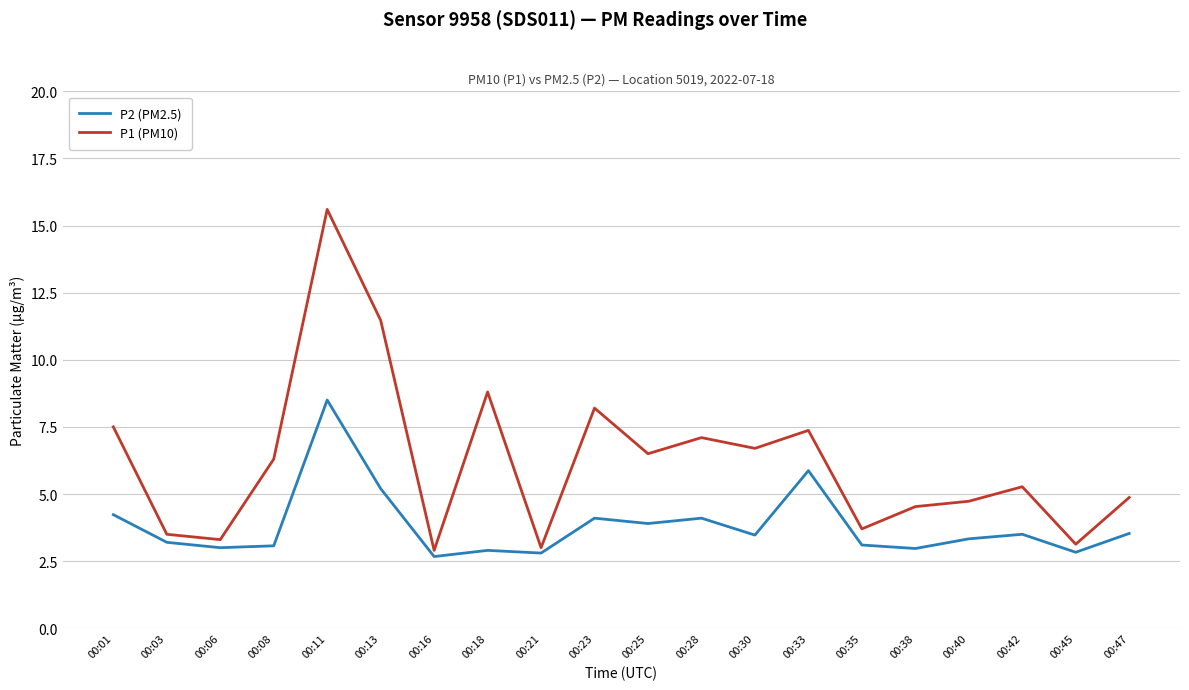

Which series has the largest total across all categories?

P1 (PM10)